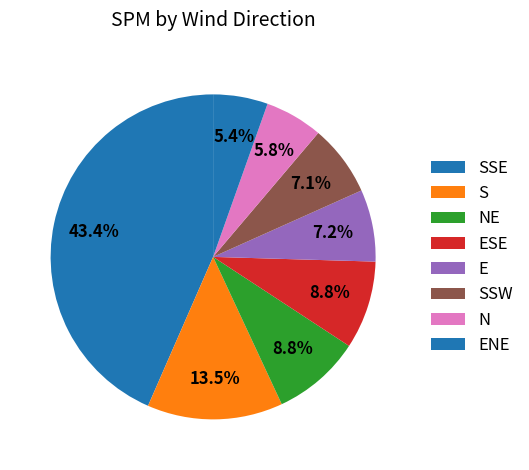

Does NE account for over 50% of the chart?

No